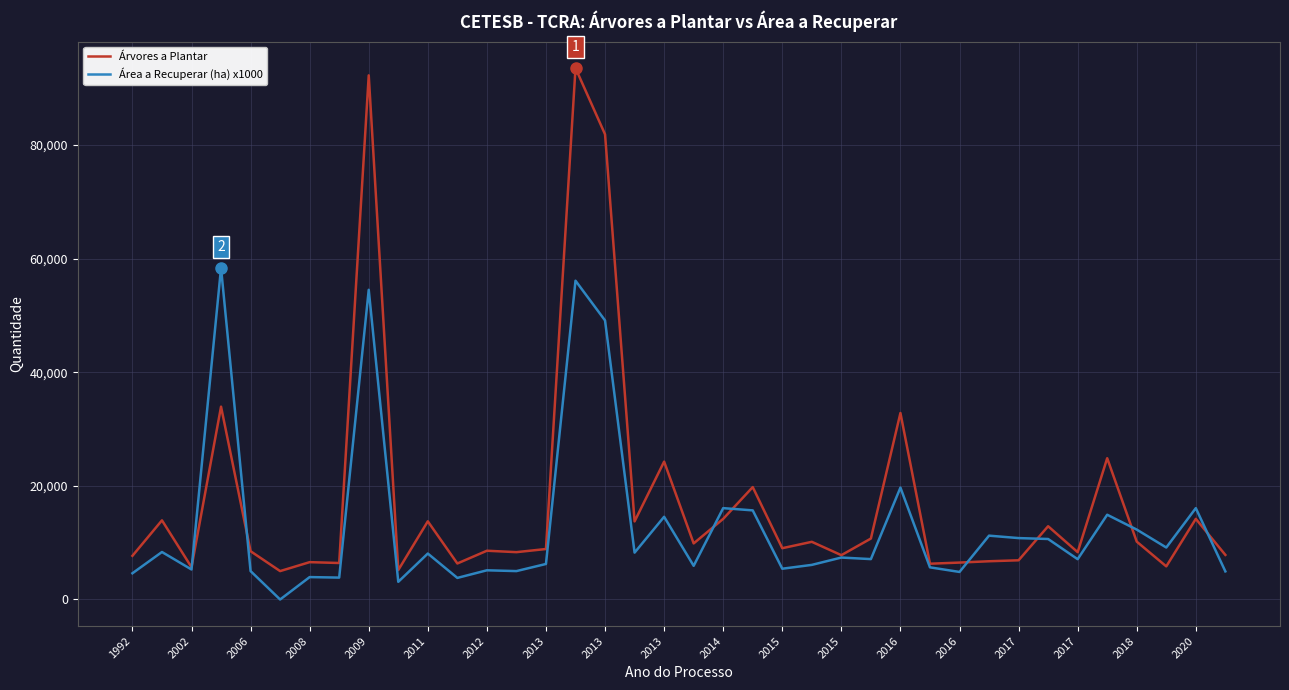

After their last crossing, which series has the higher values: Área a Recuperar (ha) x1000 or Árvores a Plantar?

Árvores a Plantar